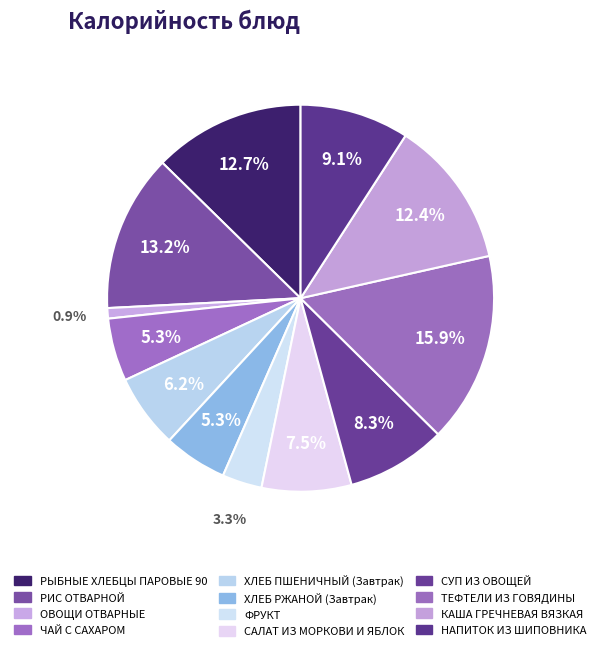

Count the number of slices in the pie.

12